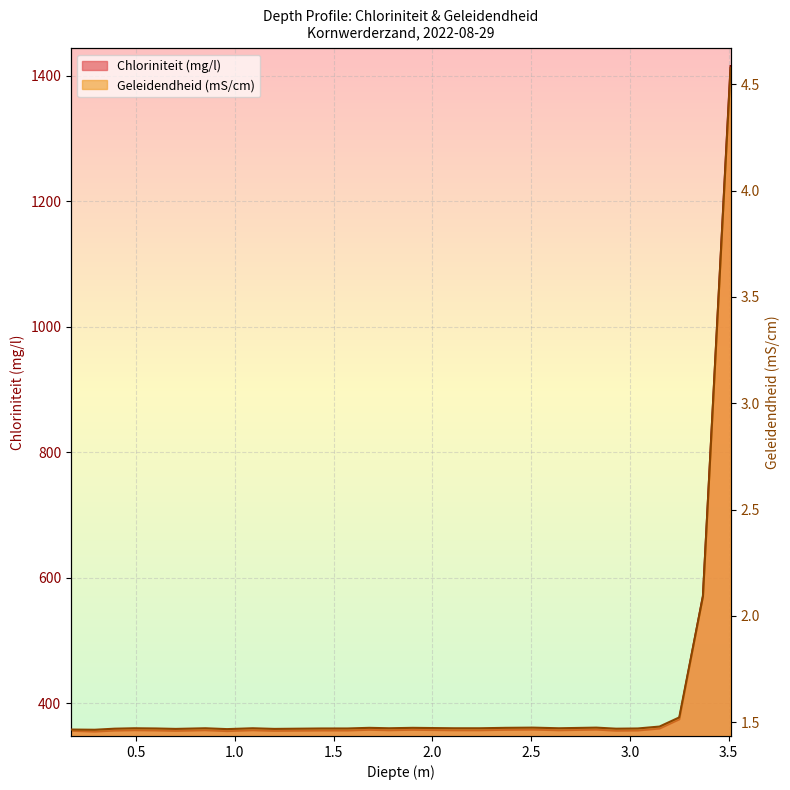

True or false: Geleidendheid (mS/cm) and Chloriniteit (mg/l) cross at least once.

False